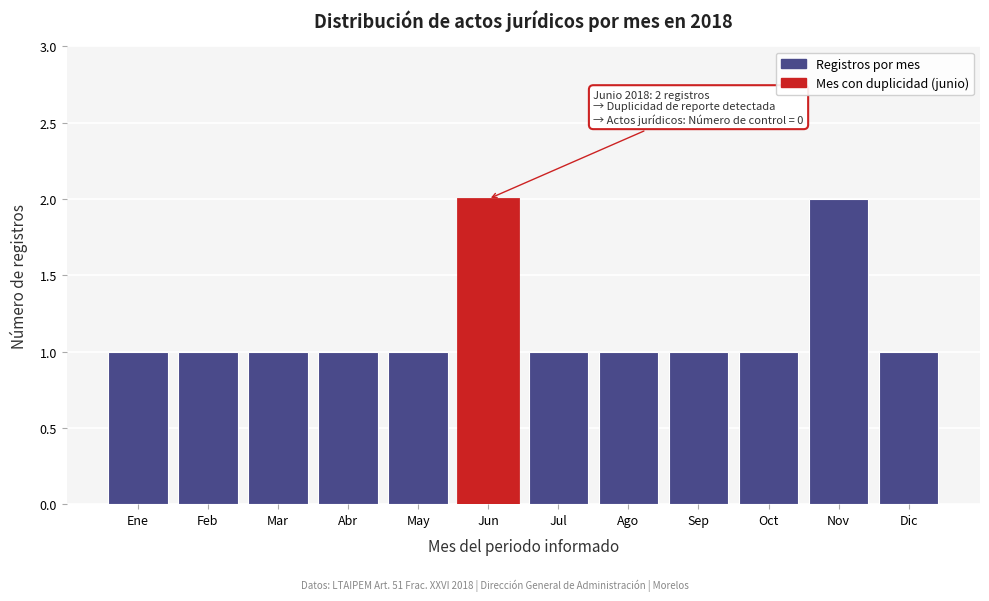

Reading left to right, list all the values displayed in this chart.

Ene=1	Feb=1	Mar=1	Abr=1	May=1	Jun=2	Jul=1	Ago=1	Sep=1	Oct=1	Nov=2	Dic=1